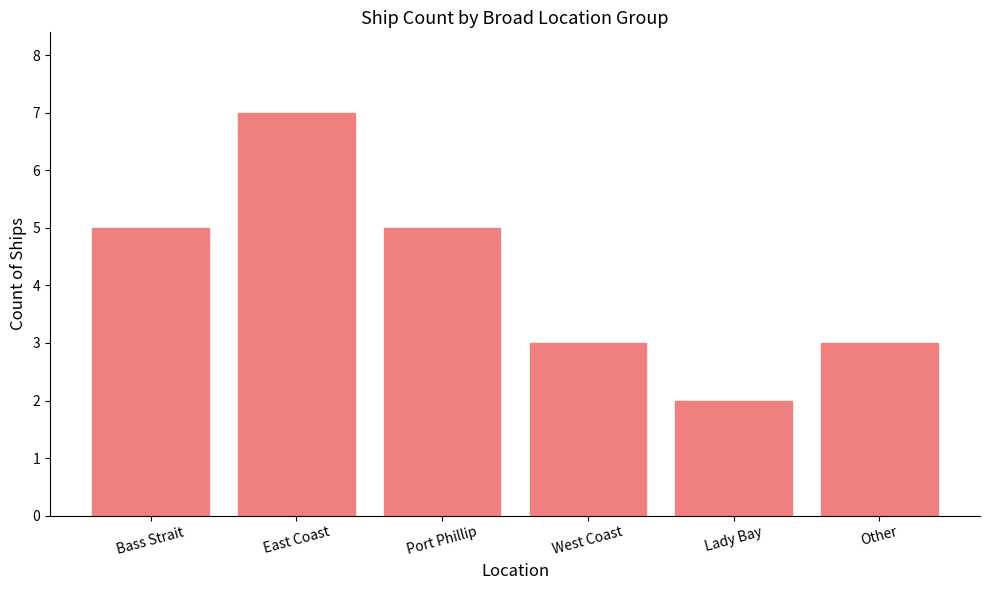

Approximately how many times larger is the value at Other compared to Port Phillip?

0.6